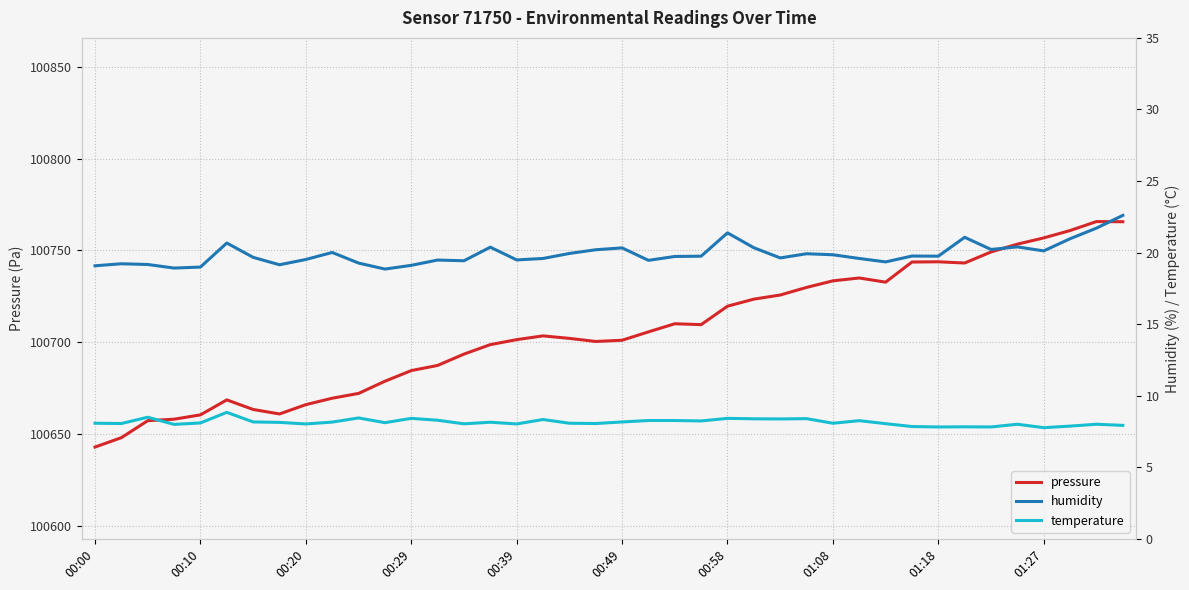

True or false: humidity and pressure intersect in this chart.

False